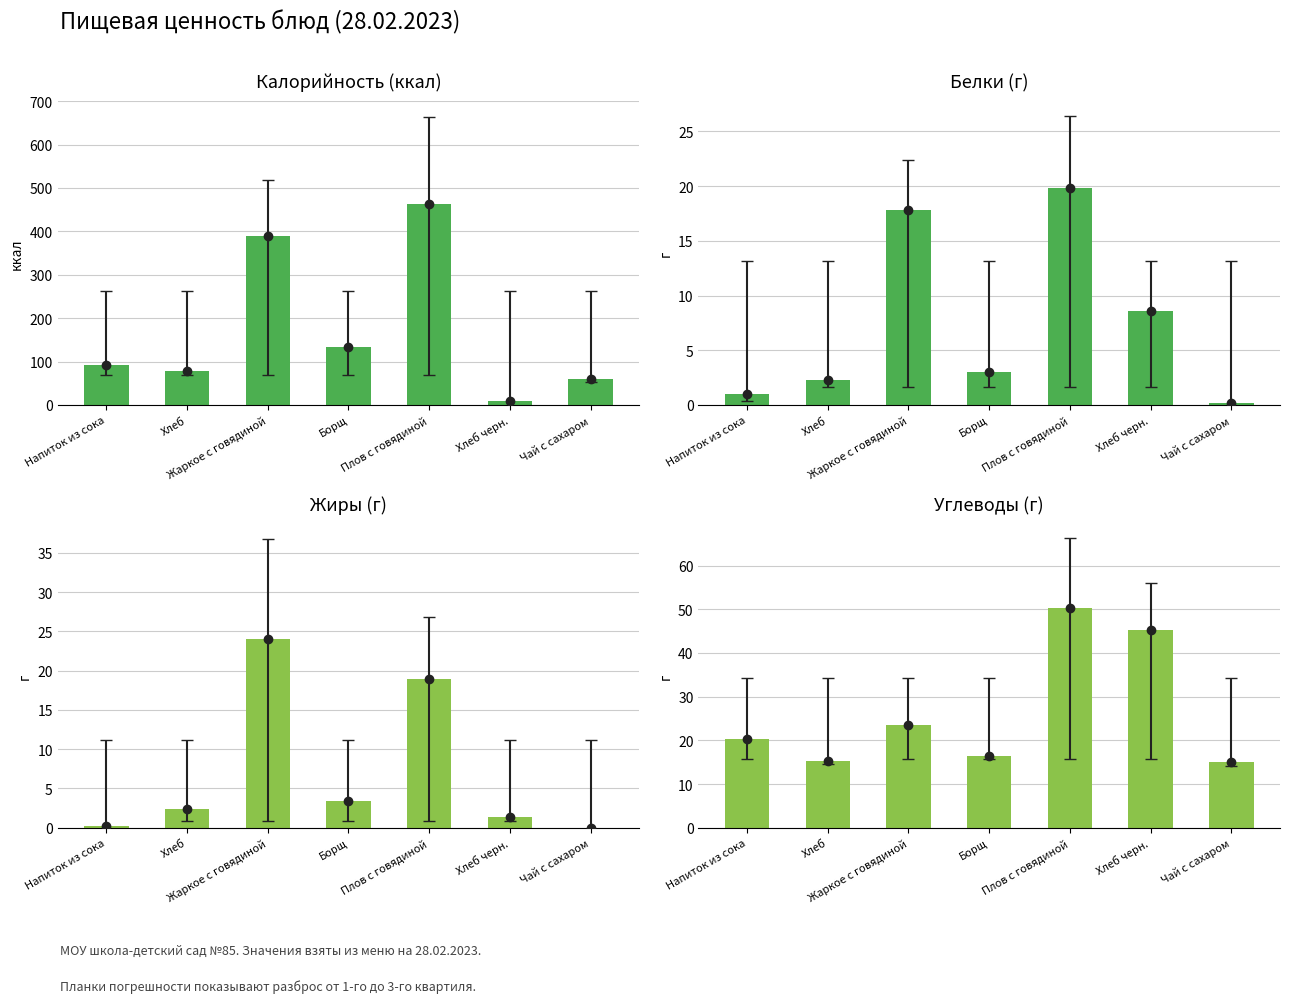

What is the maximum value for Углеводы (г)?

50.3